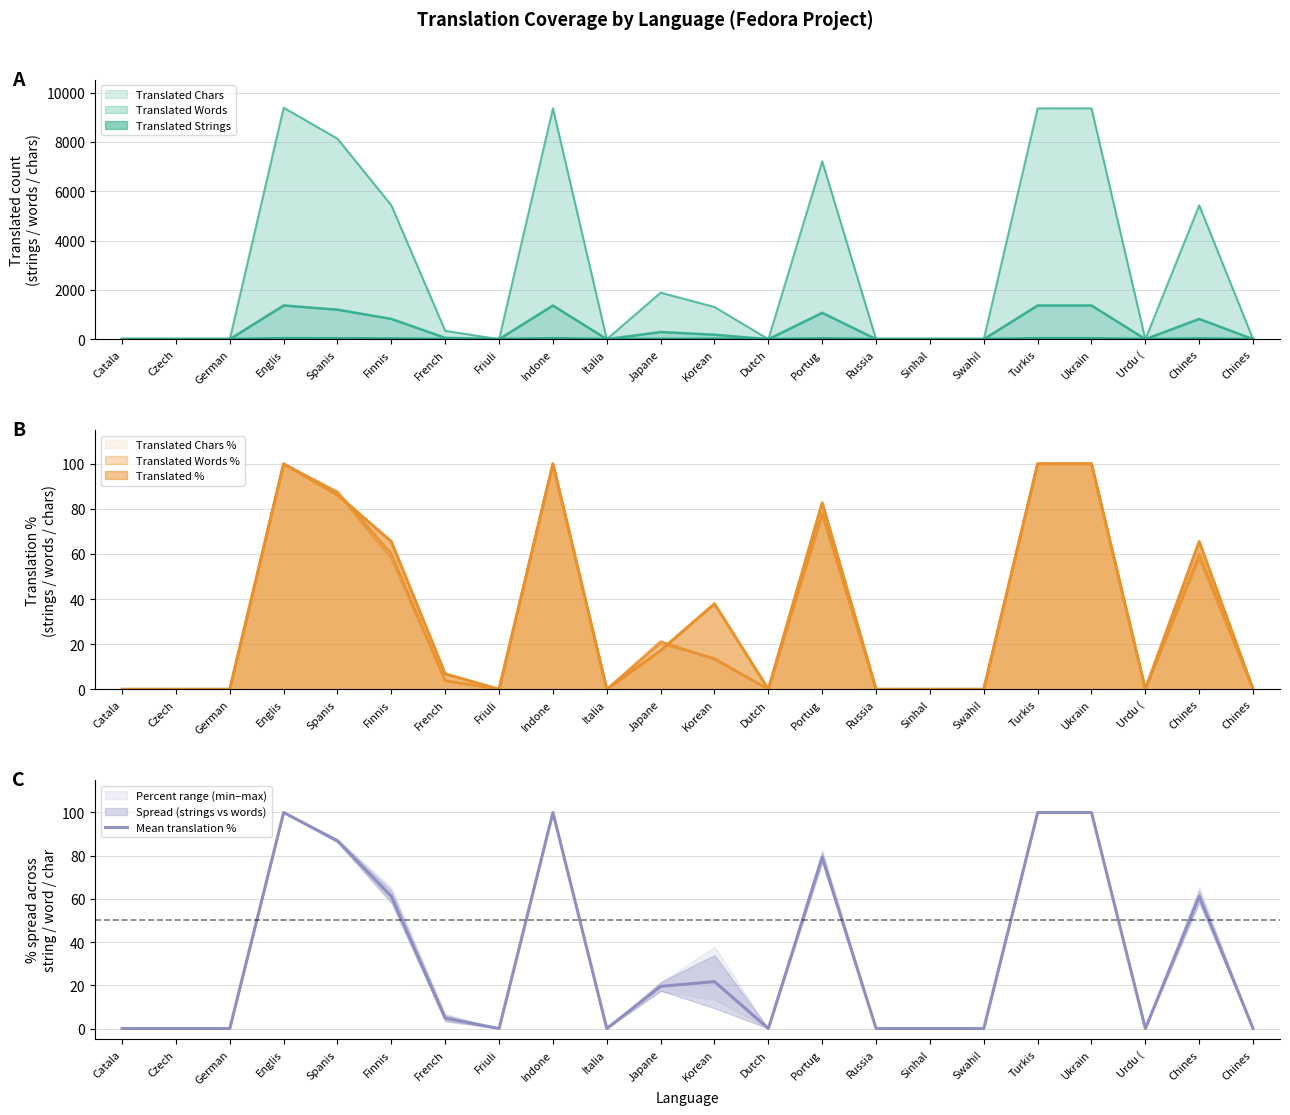

At which category does the chart reach its minimum across all series?

Catala